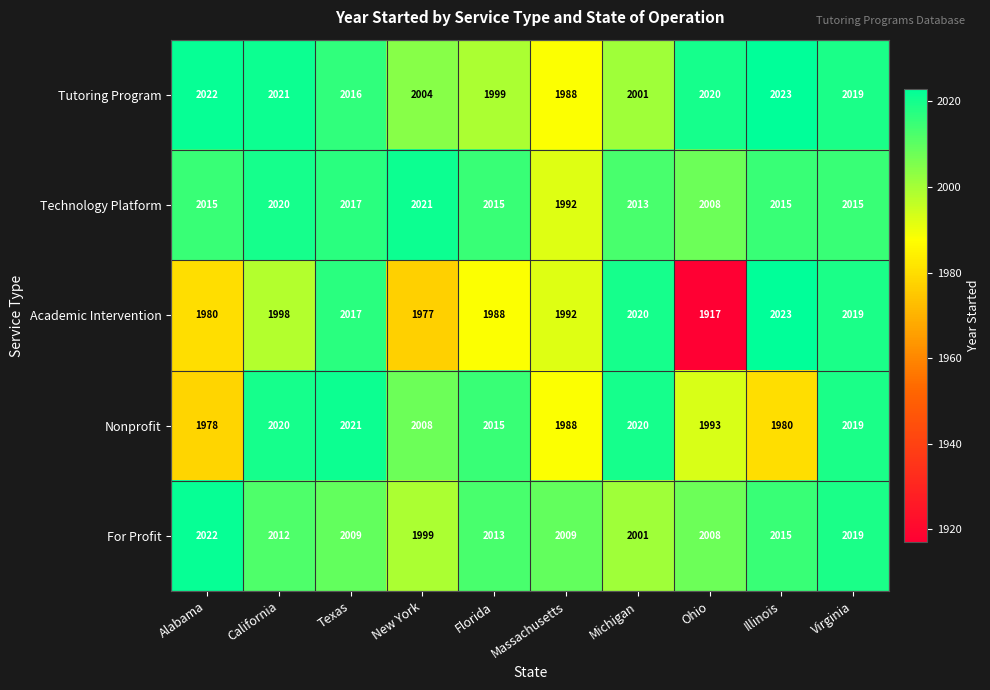

What is the spread (max minus min) of values at Texas?

12